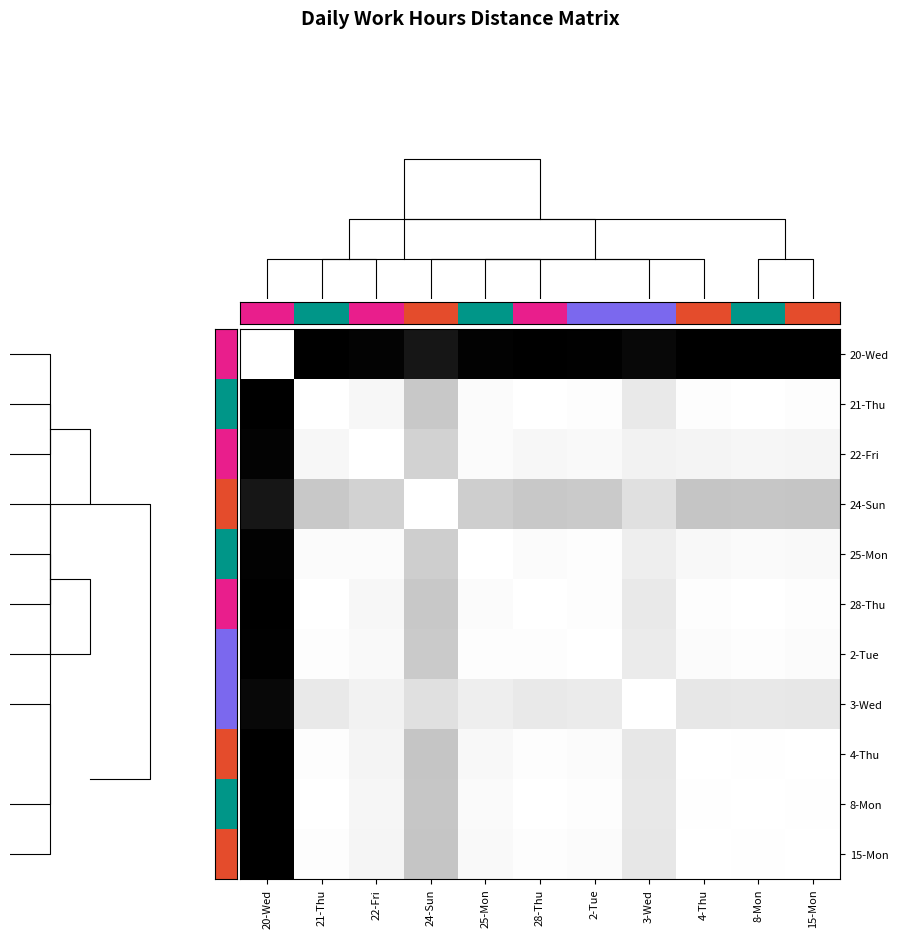

What is the total value across all series at 8-Mon?

1.4